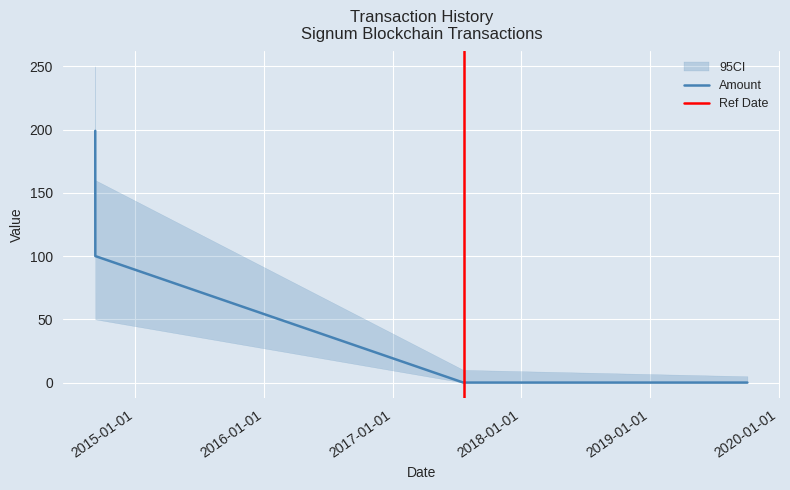

What is the maximum value shown in the chart?

199.0